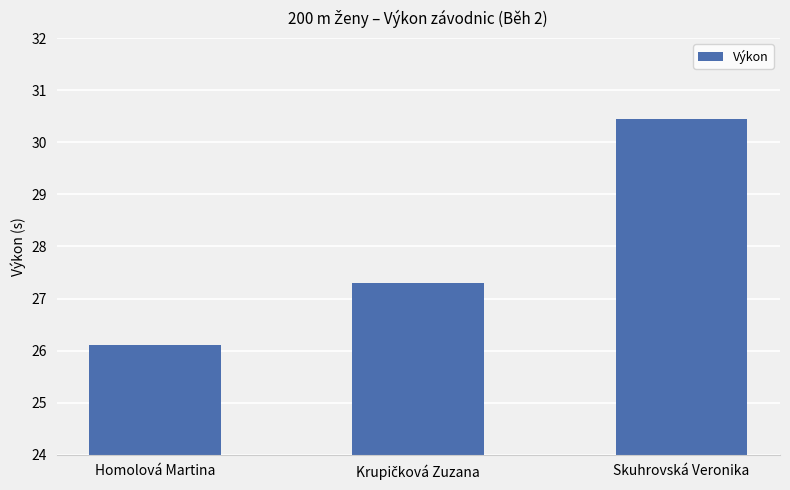

What position from the right is Homolová Martina?

3